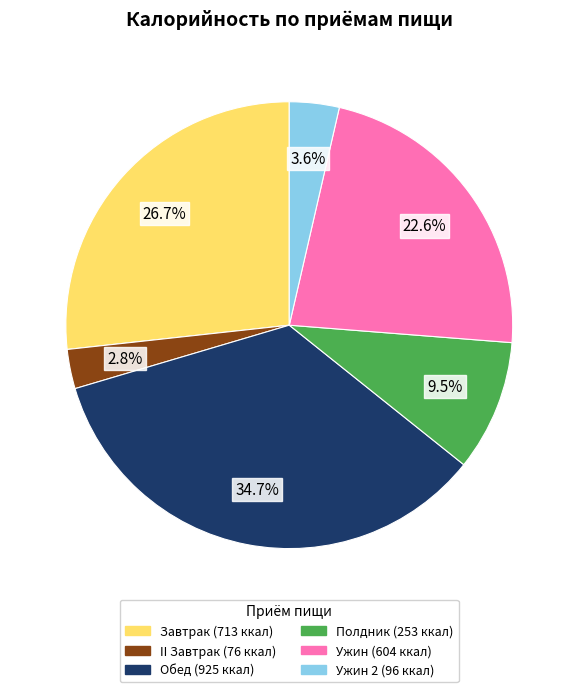

How many segments does this pie chart have?

6